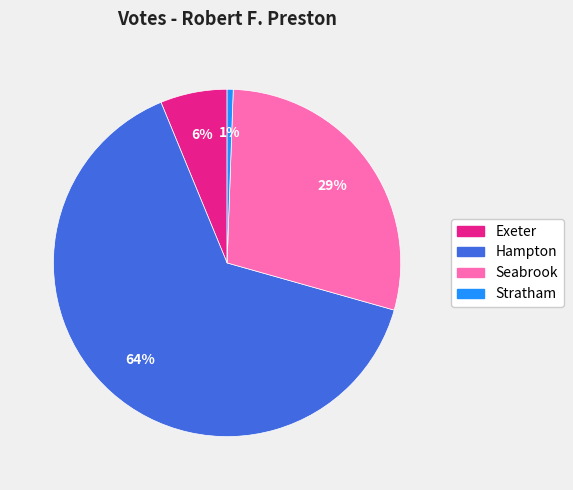

What is the largest slice in the pie chart?

Hampton